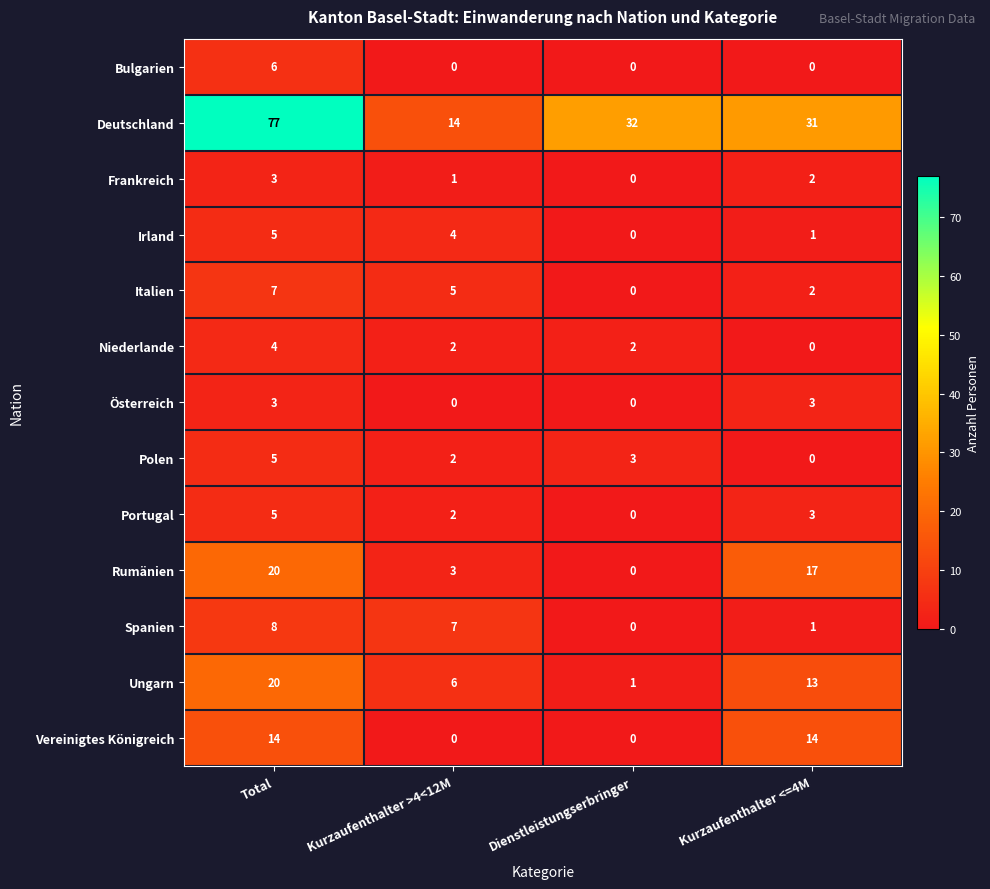

How many values in the Rumänien series are below 17?

2